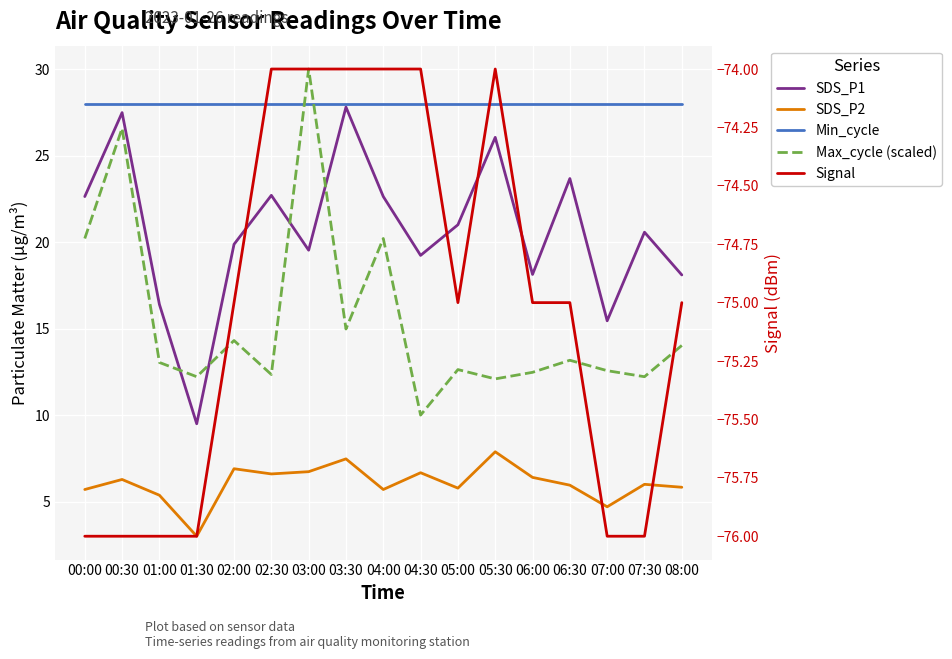

At which category does the chart reach its minimum across all series?

00:00